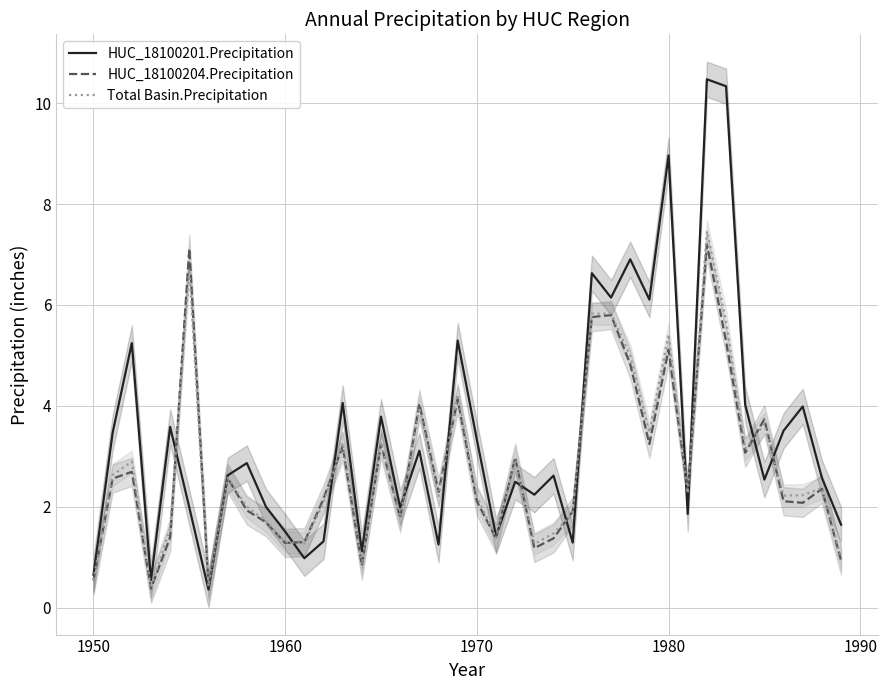

The HUC_18100204.Precipitation series shows 6.7 at 1980. True or false?

False